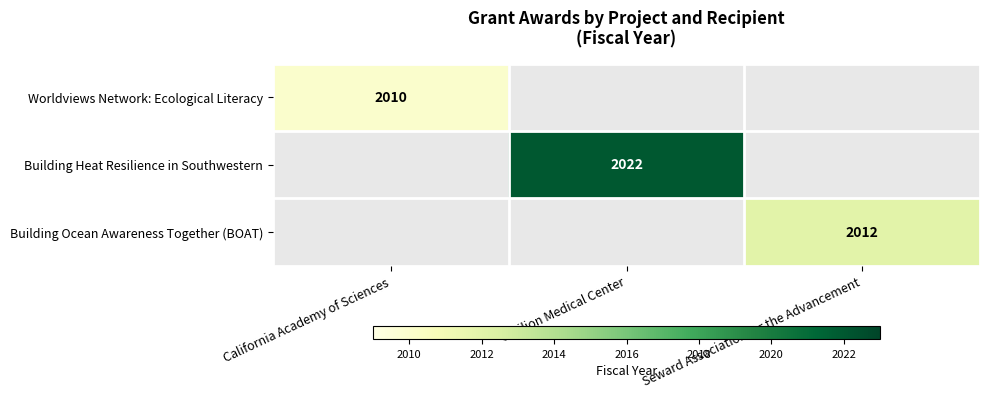

The Building Heat Resilience in Southwestern series shows 420 at Carilion Medical Center. True or false?

False